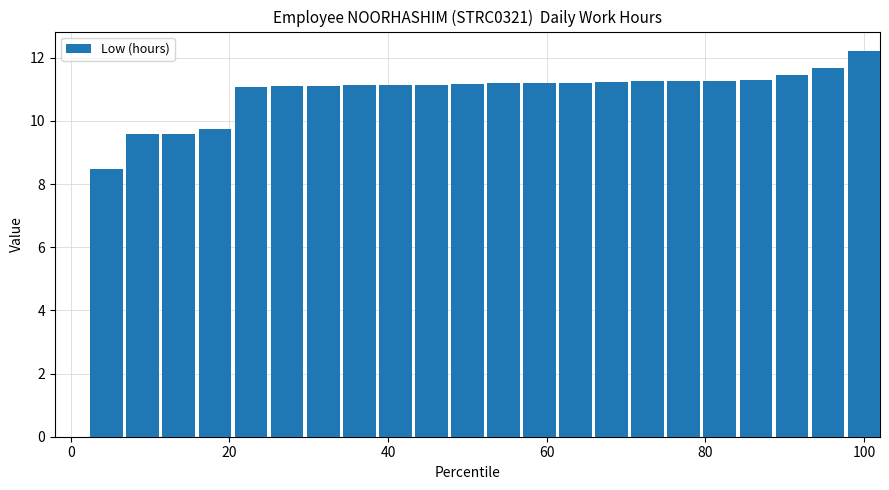

What is the greatest value displayed?

12.2